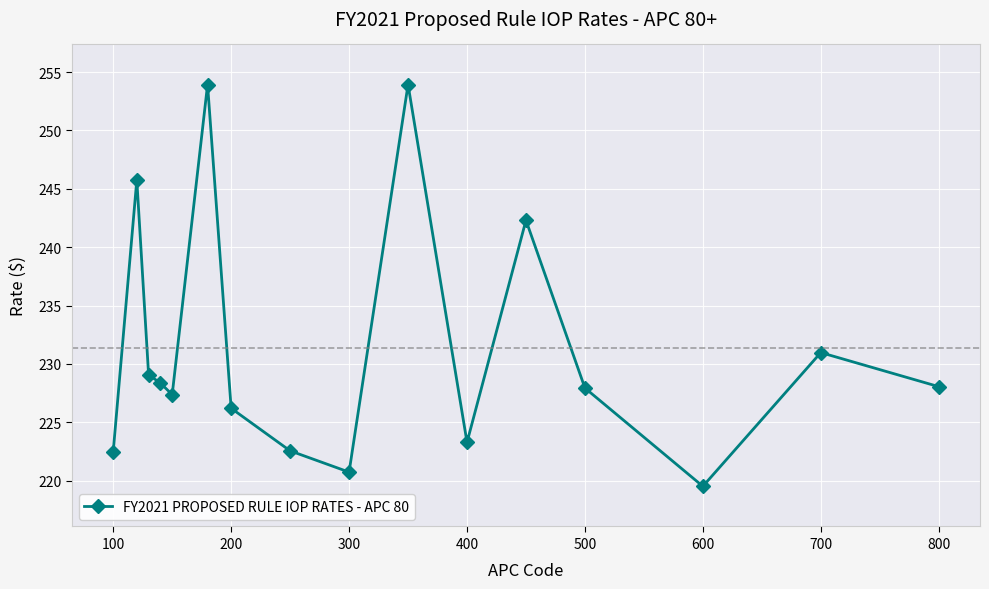

What is the average value?

231.4